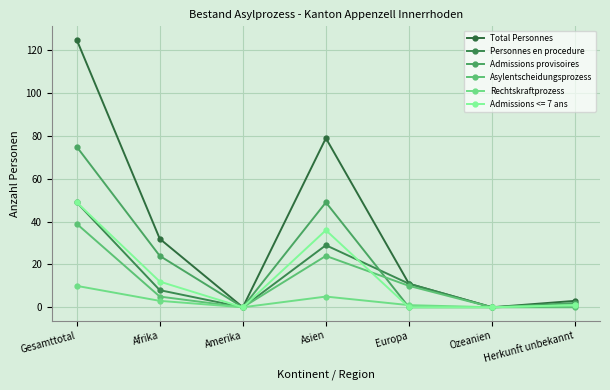

Where is Personnes en procedure nearest to the value 24?

Asien